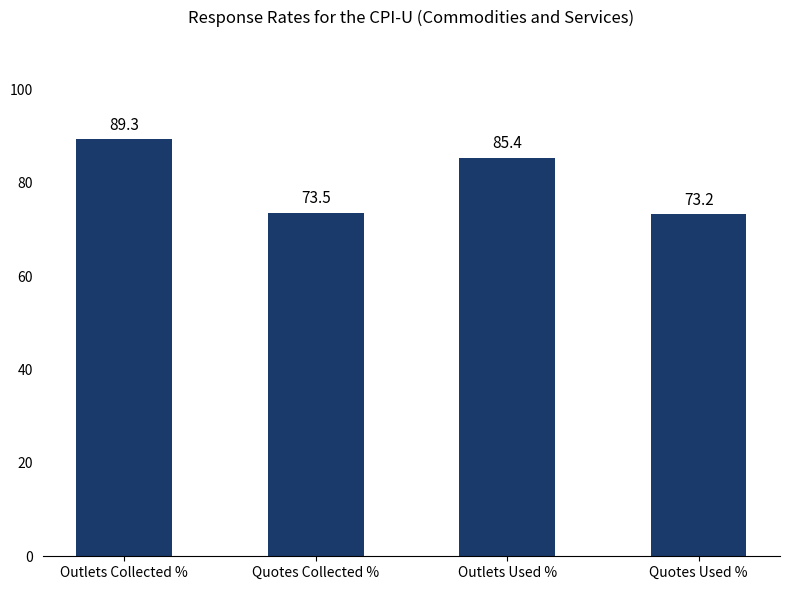

What is the difference between the second highest and minimum values?

12.2